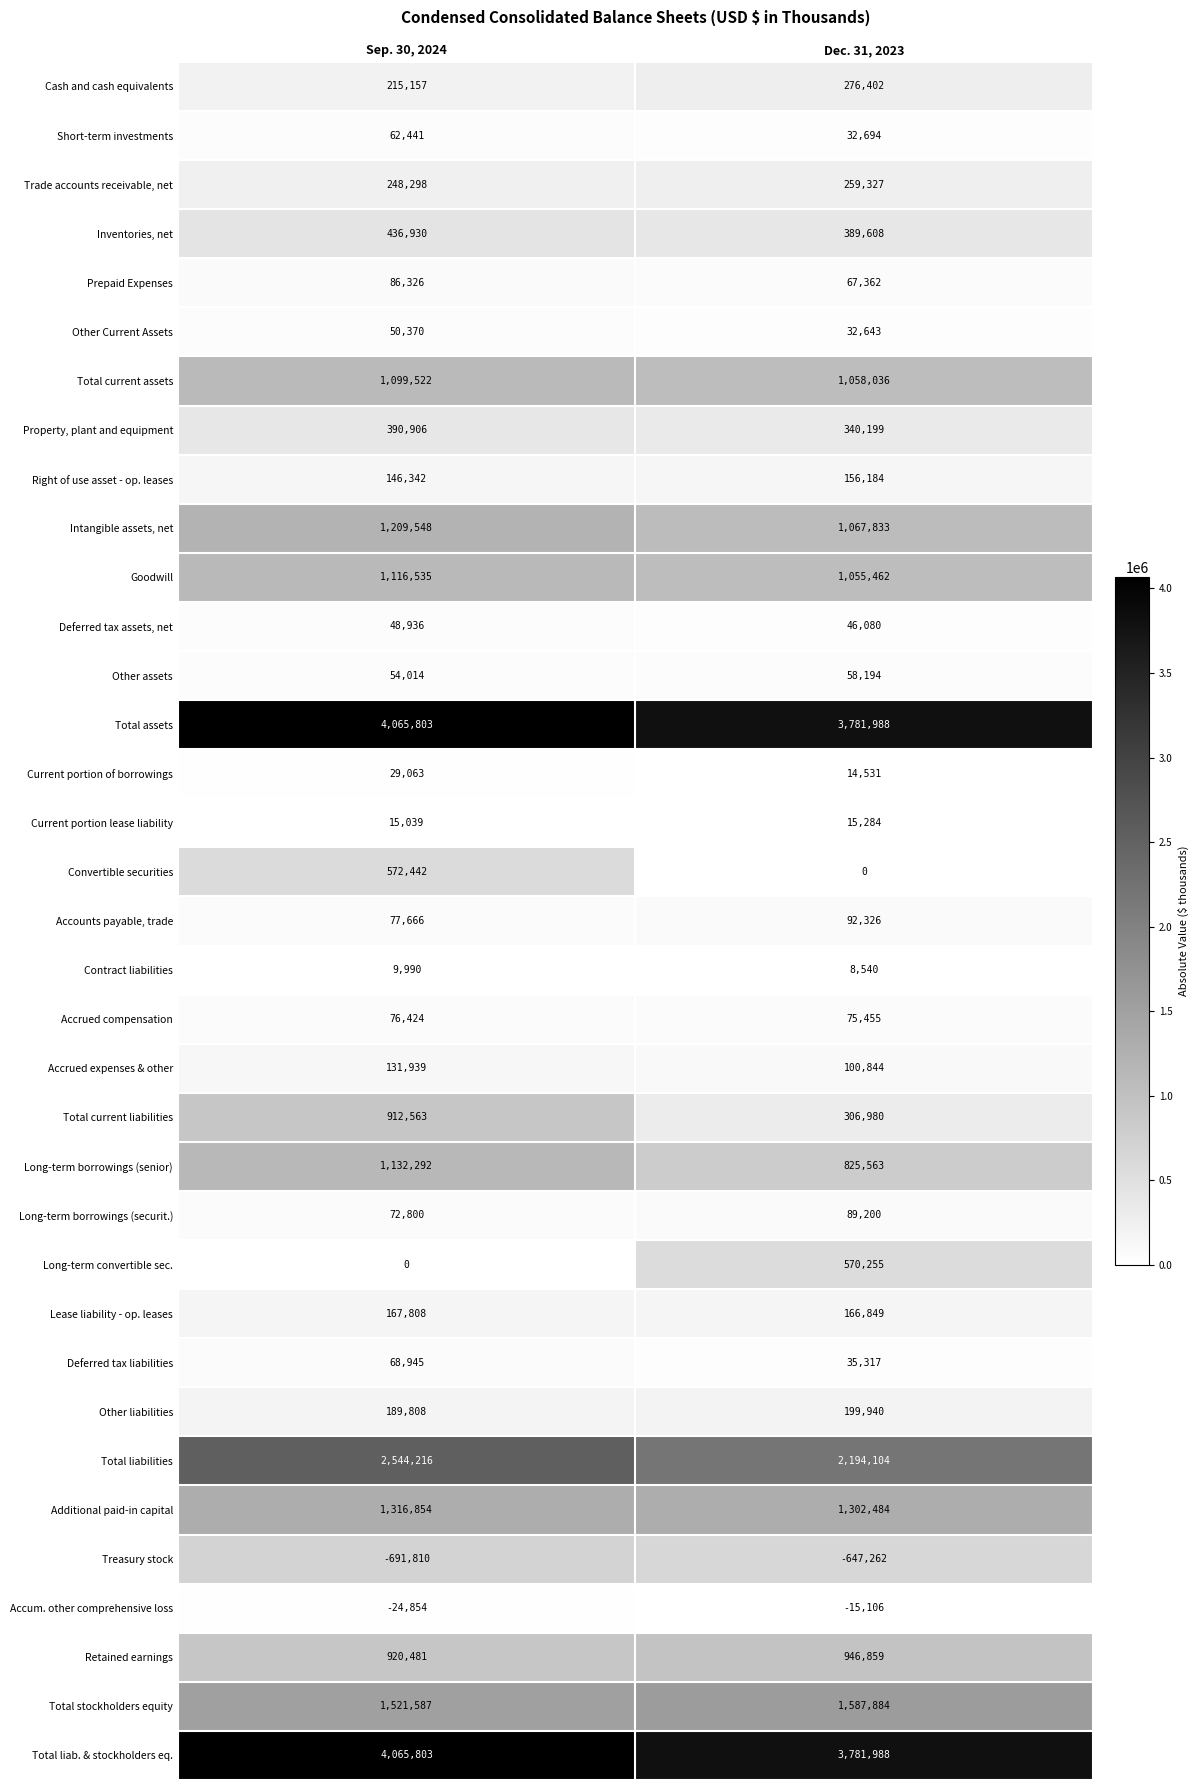

What is the difference between the highest and lowest values at Sep. 30, 2024?

4757613